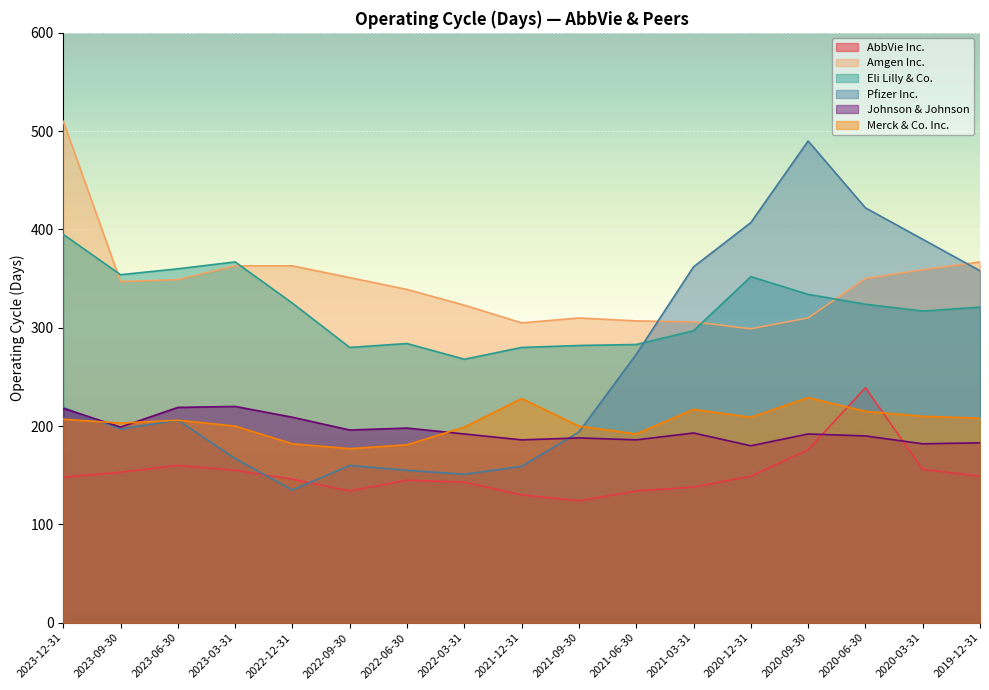

How many values in the Eli Lilly & Co. series exceed 321?

8